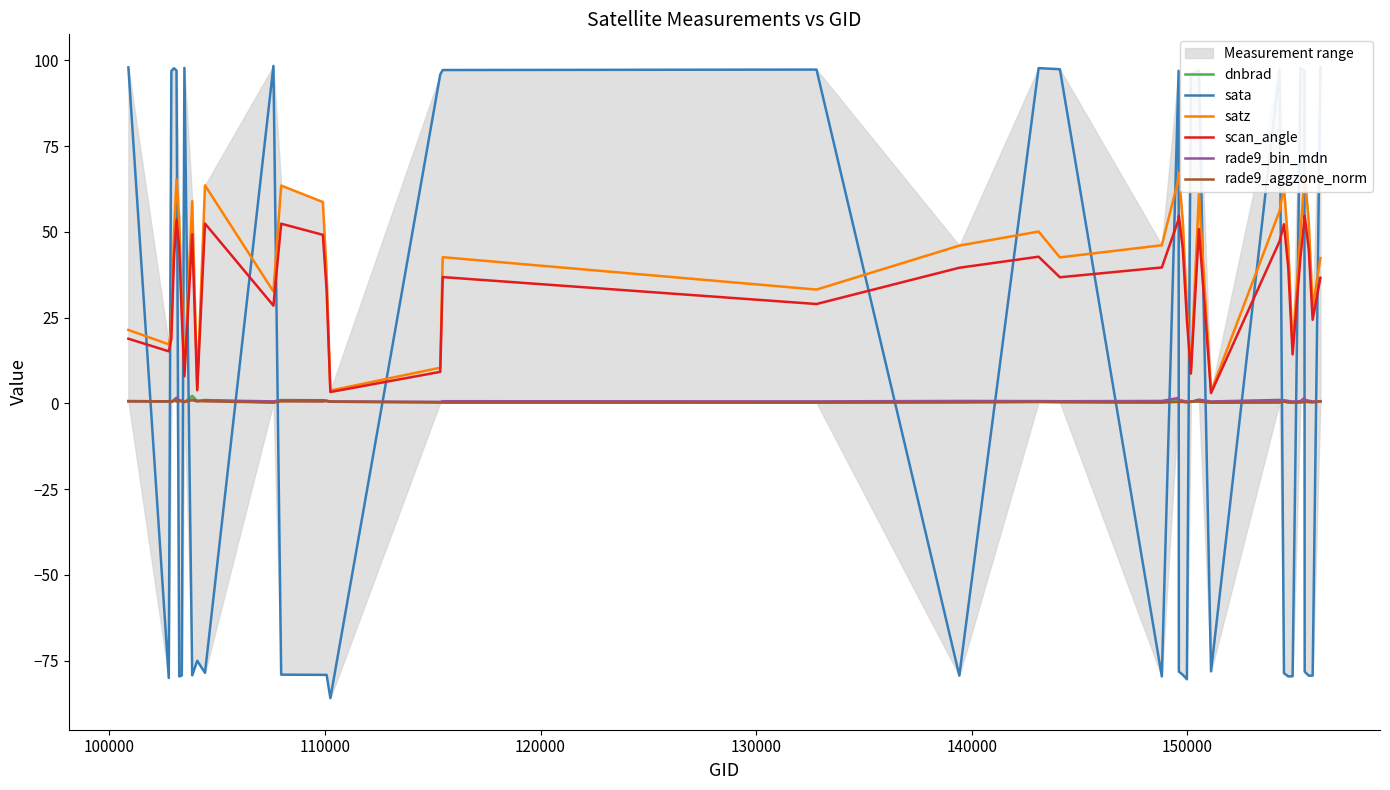

At how many categories does at least one series exceed 20?

35